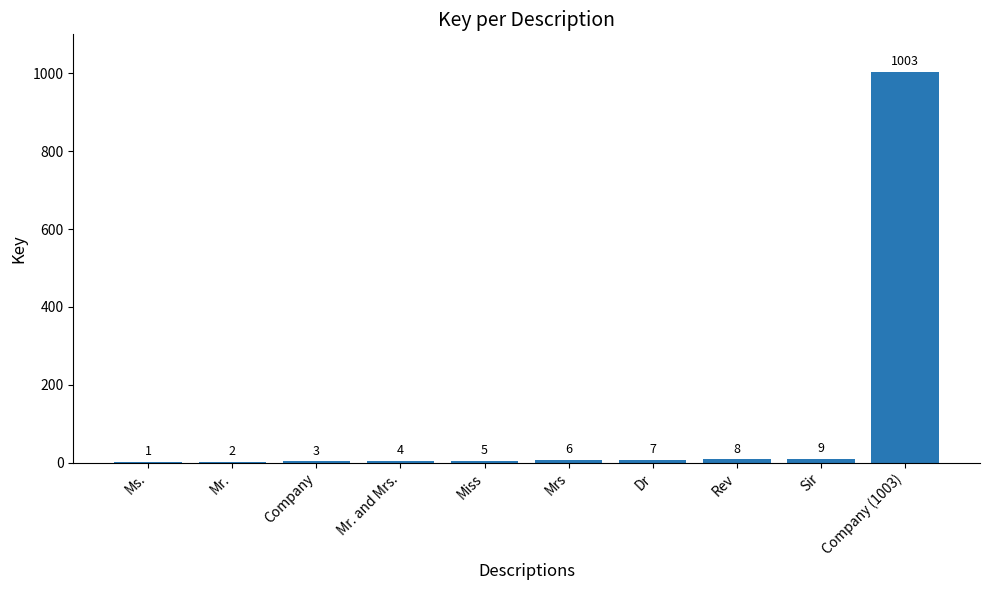

Count the number of categories in the chart.

10